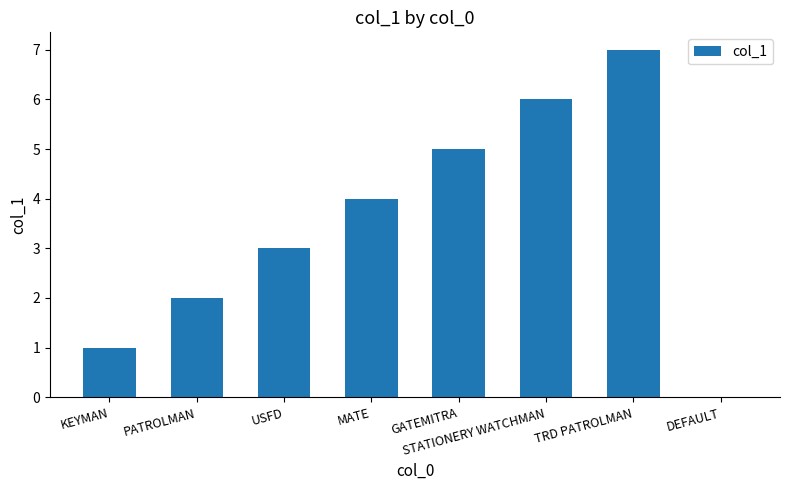

Count the number of categories in the chart.

8